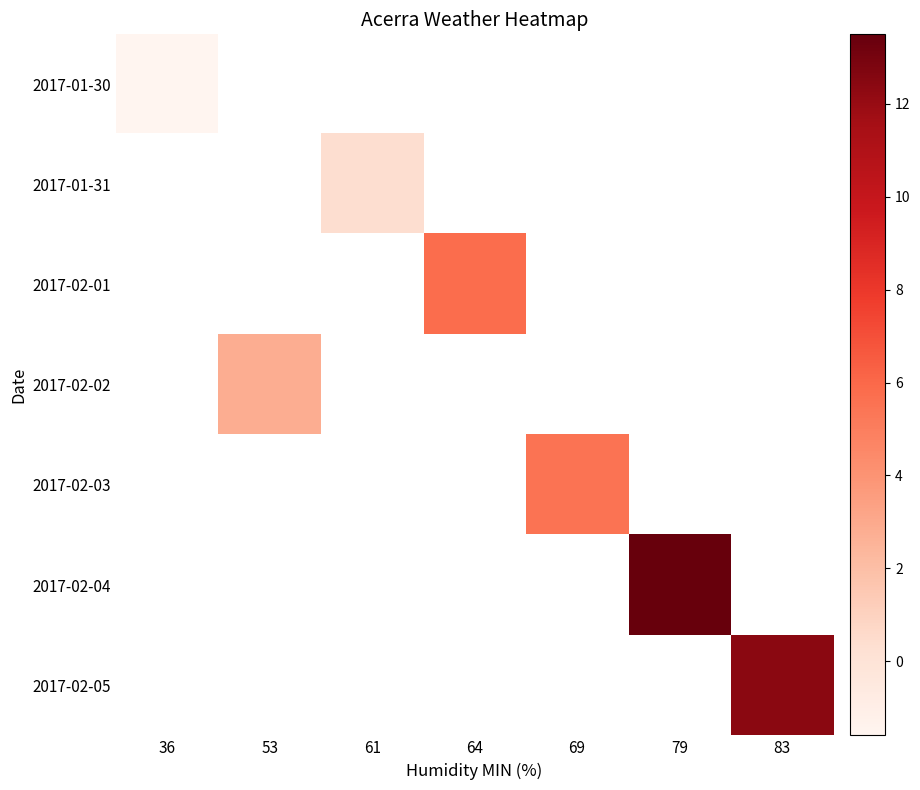

What is the lowest value of the 2017-01-30 series?

-1.6